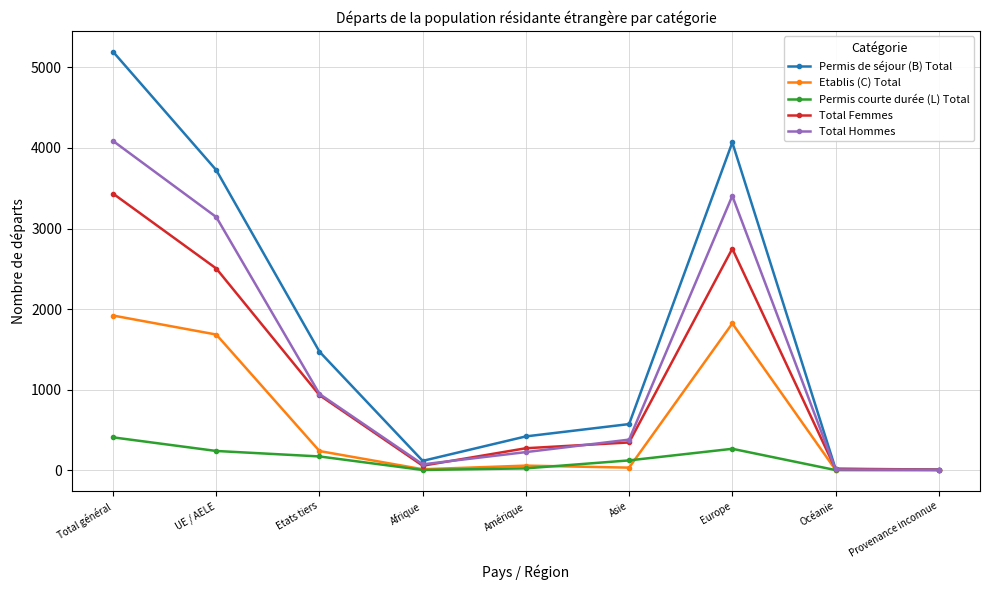

Rank the series by their maximum value, from lowest to highest.

Permis courte durée (L) Total, Etablis (C) Total, Total Femmes, Total Hommes, Permis de séjour (B) Total